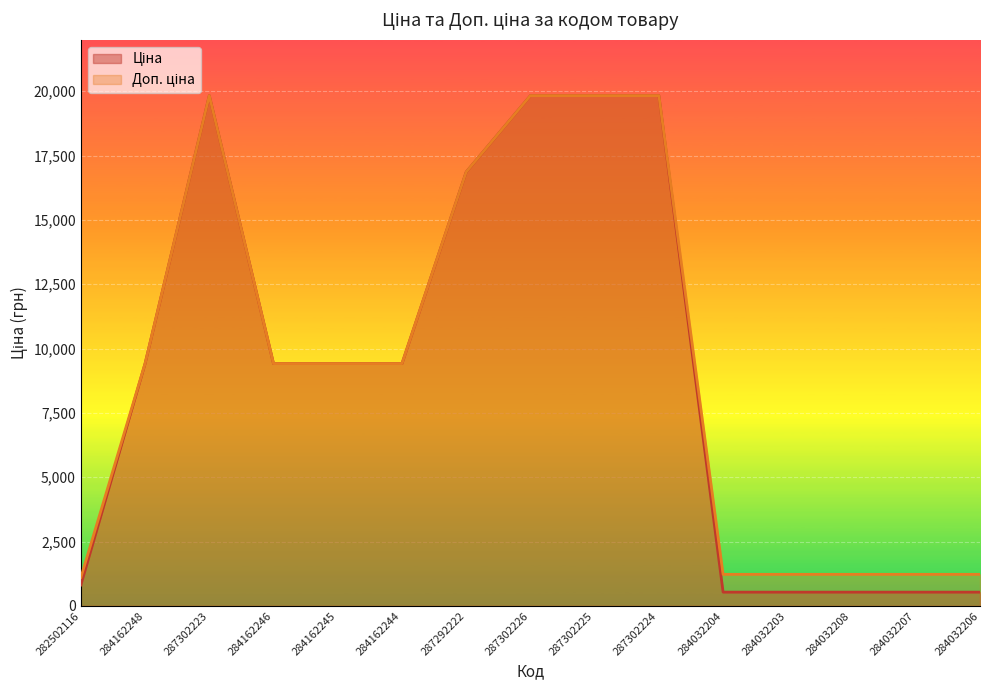

Which series has the widest spread of values?

Ціна